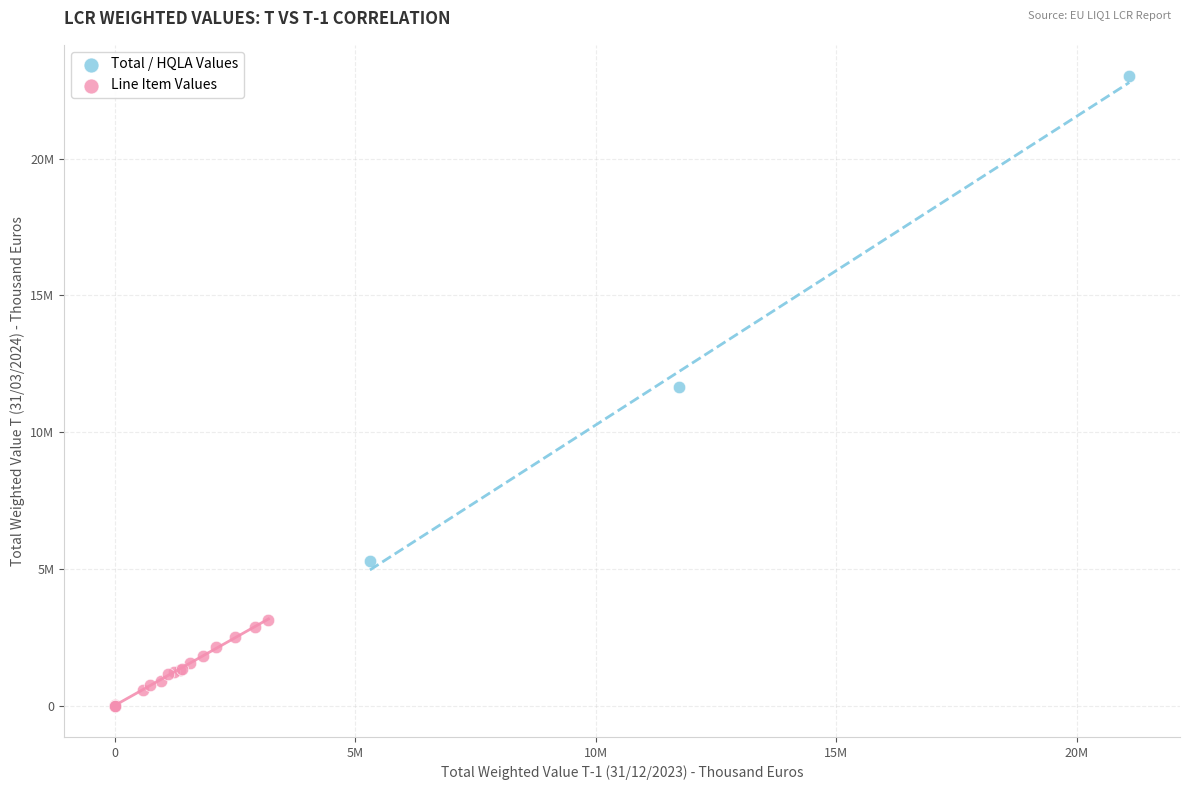

What are all the series names shown in the legend?

Total / HQLA Values, Line Item Values